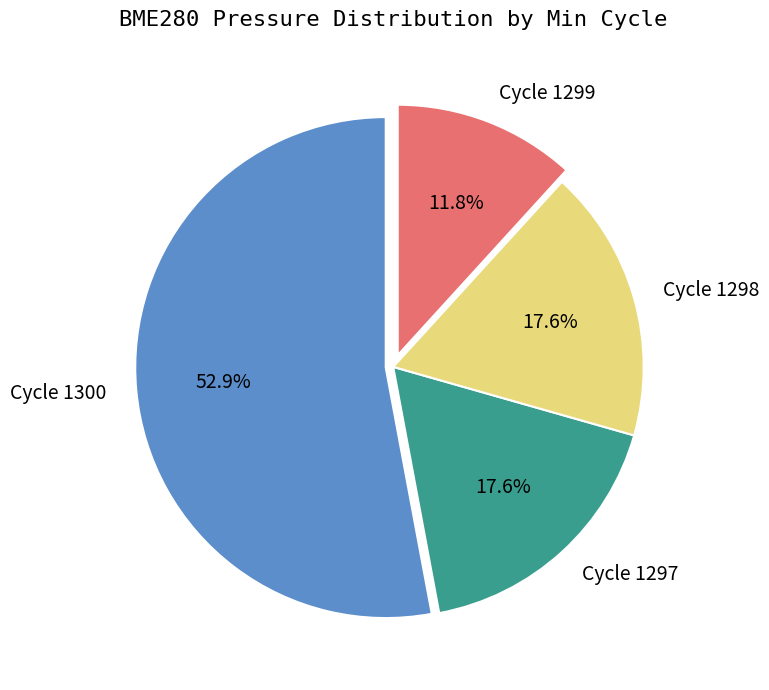

Approximately how many times larger is the value at Cycle 1300 compared to Cycle 1297?

3.0